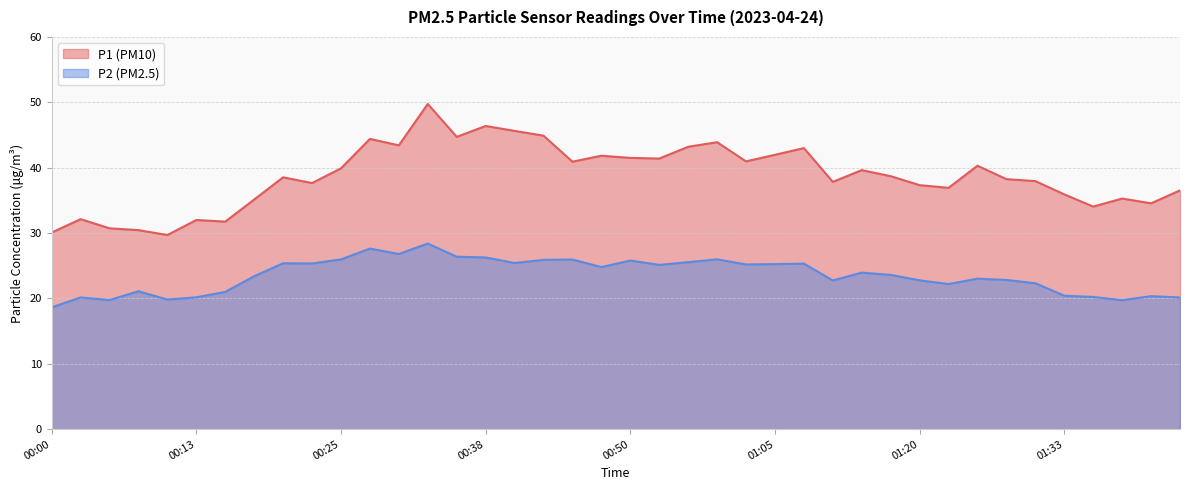

True or false: P1 and P2 intersect in this chart.

False